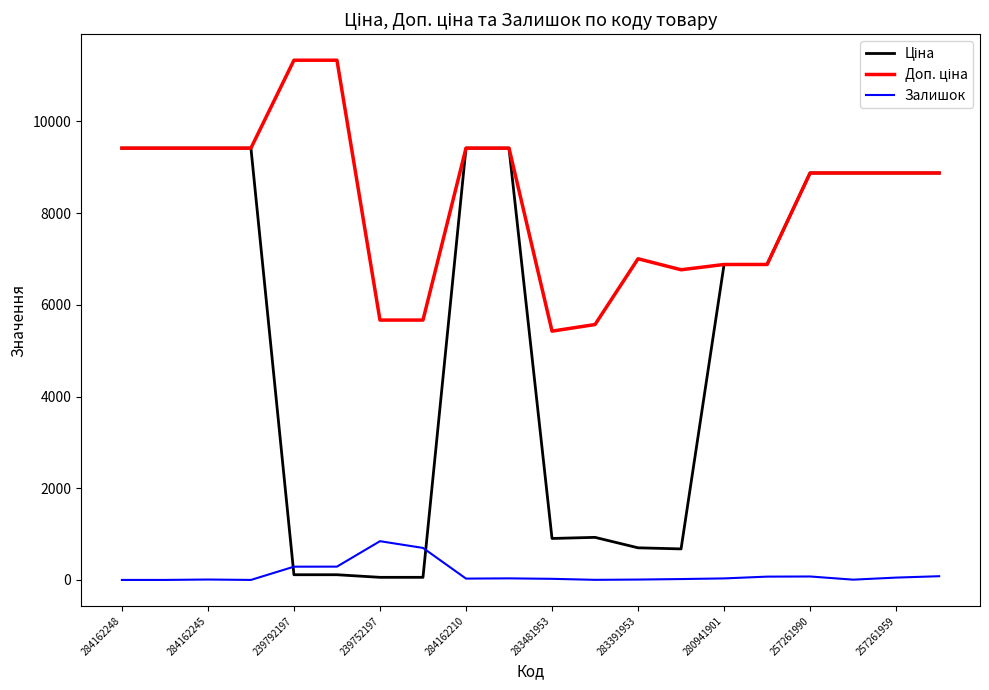

What is the maximum value shown in the chart?

11334.0